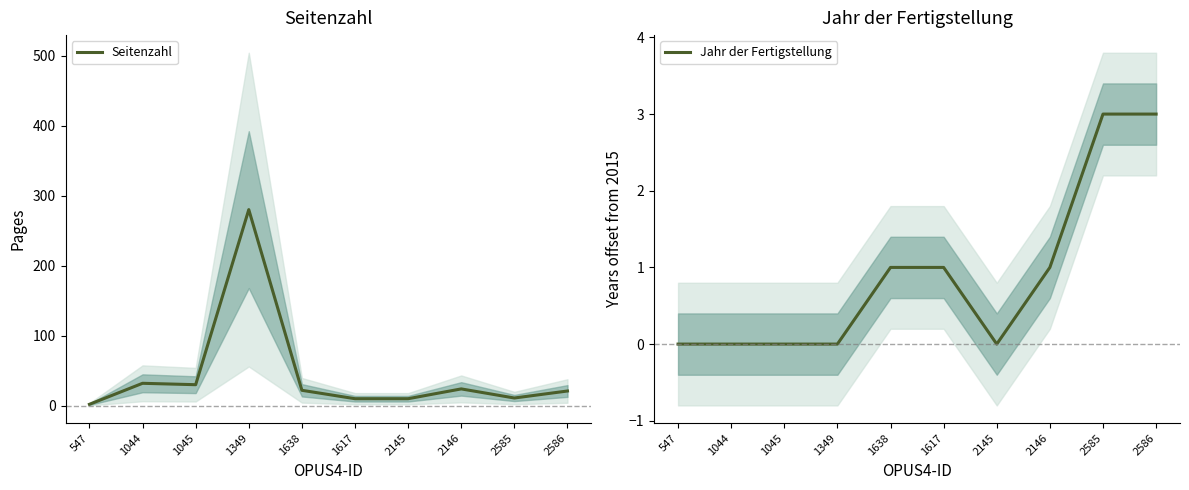

True or false: Seitenzahl and Jahr der Fertigstellung intersect in this chart.

False